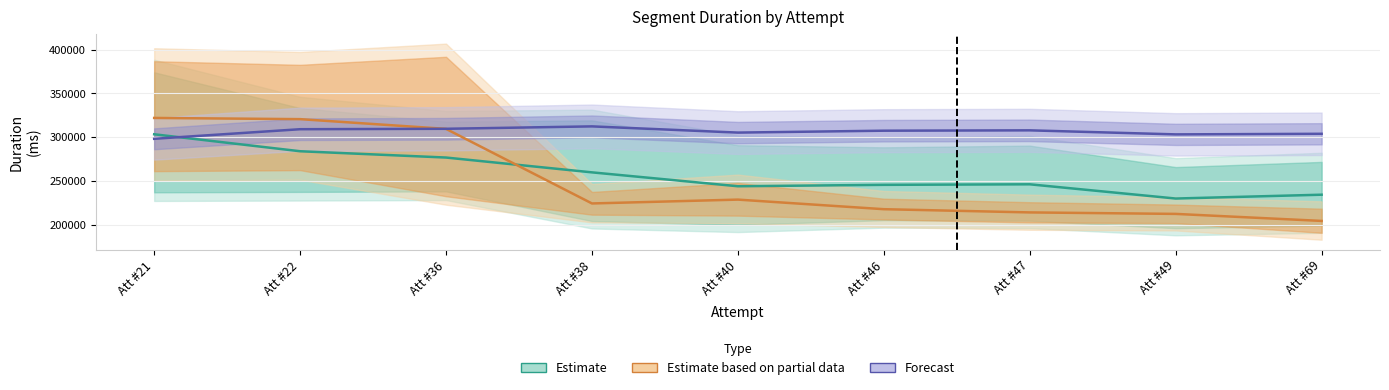

How many values in the Estimate based on partial data series exceed 224186?

4